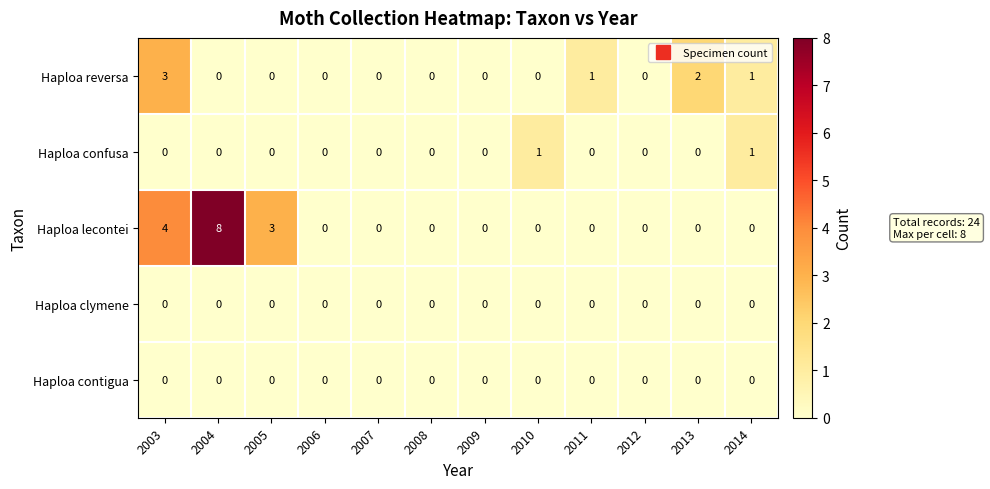

At which label is Haploa lecontei closest to 4?

2003